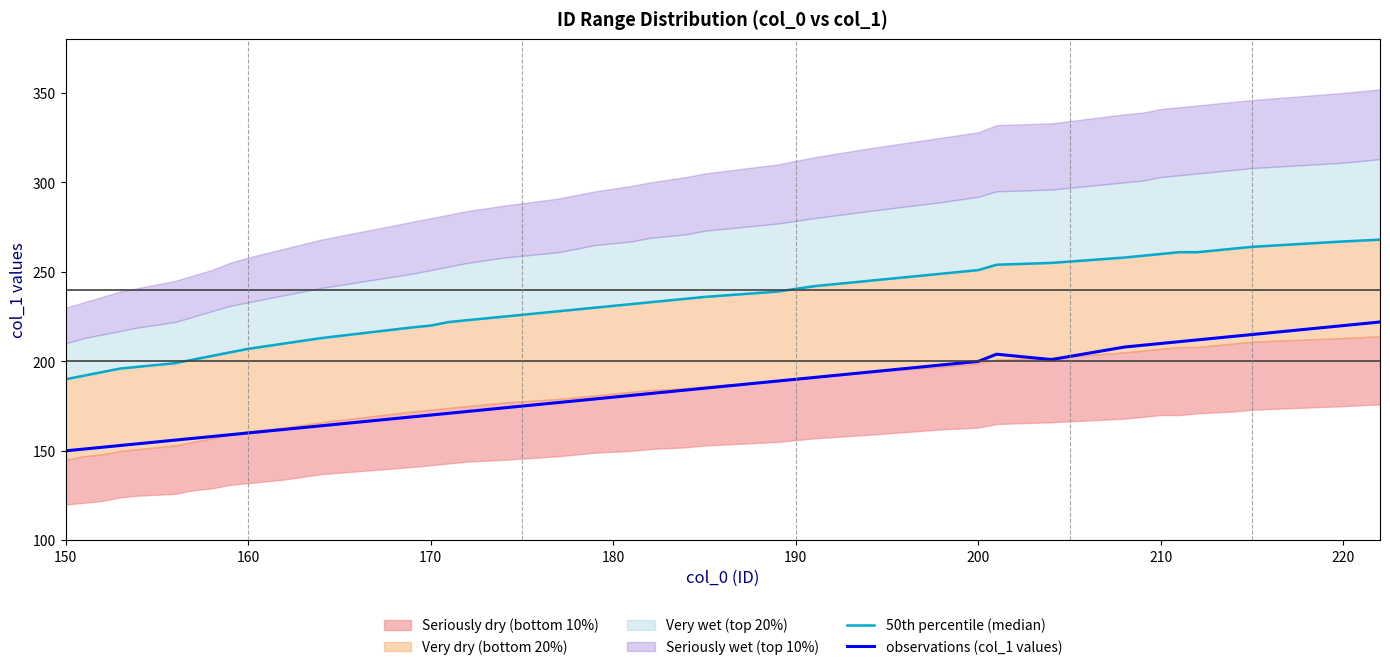

What is the highest value of the observations (col_1 values) series?

222